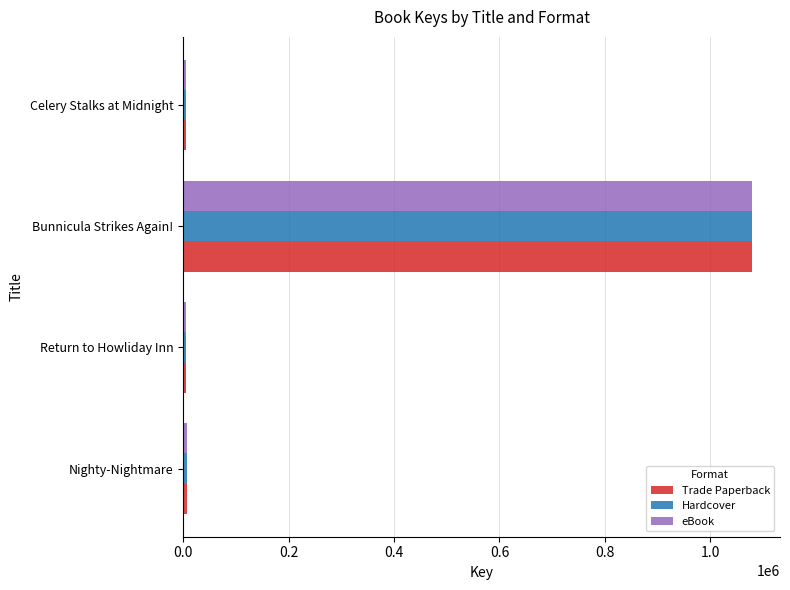

What is the sum of all Hardcover values?

1096638